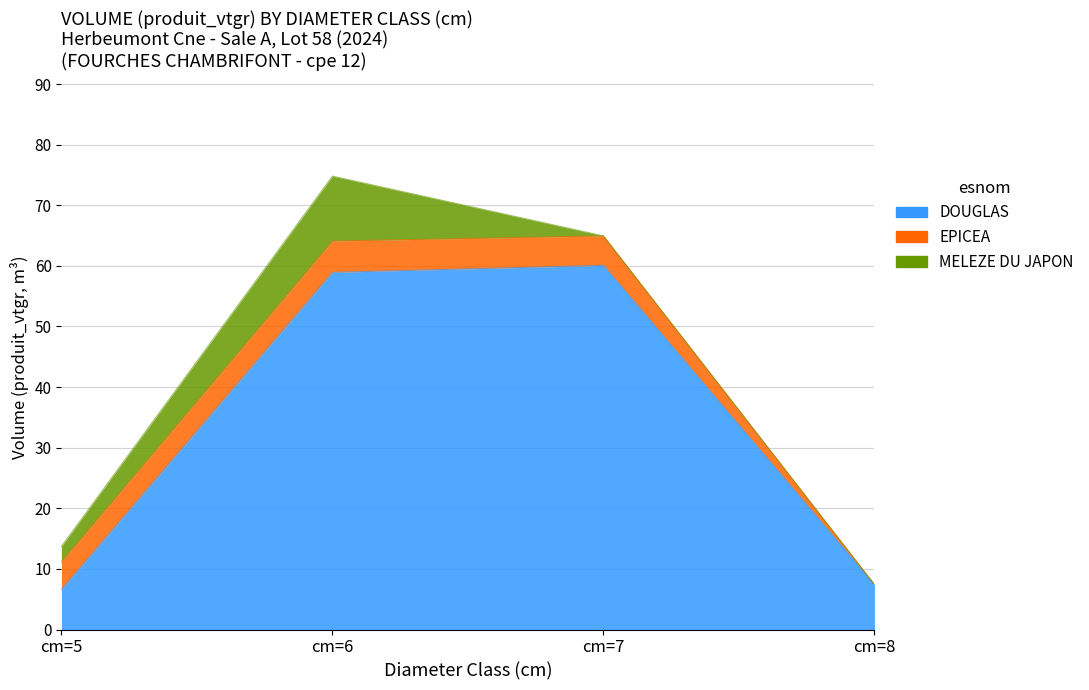

What is the spread (max minus min) of values at cm=8?

7.4